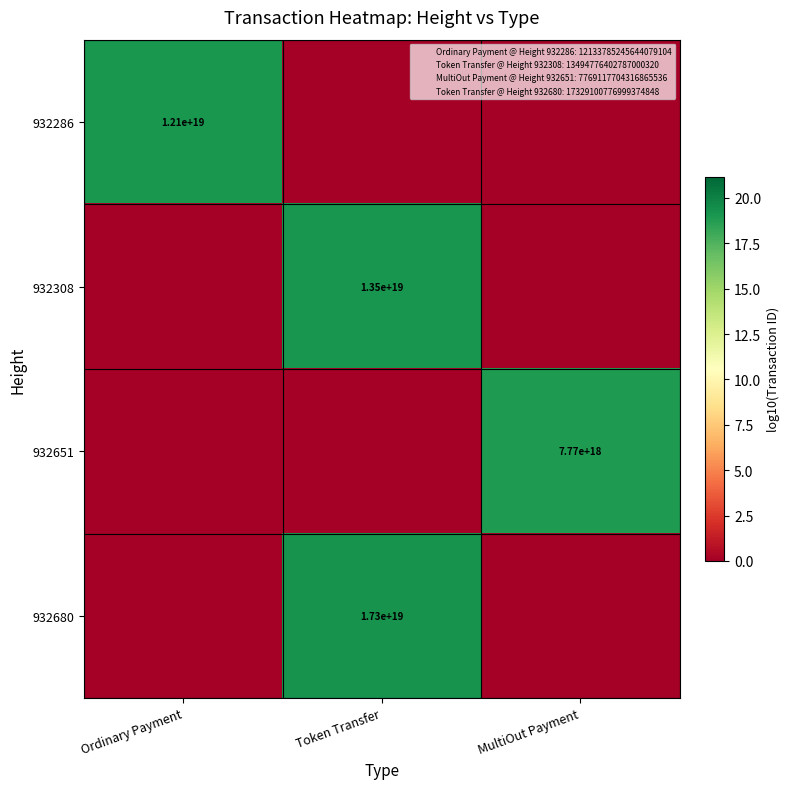

Rank the series by their maximum value, from lowest to highest.

932651, 932286, 932308, 932680